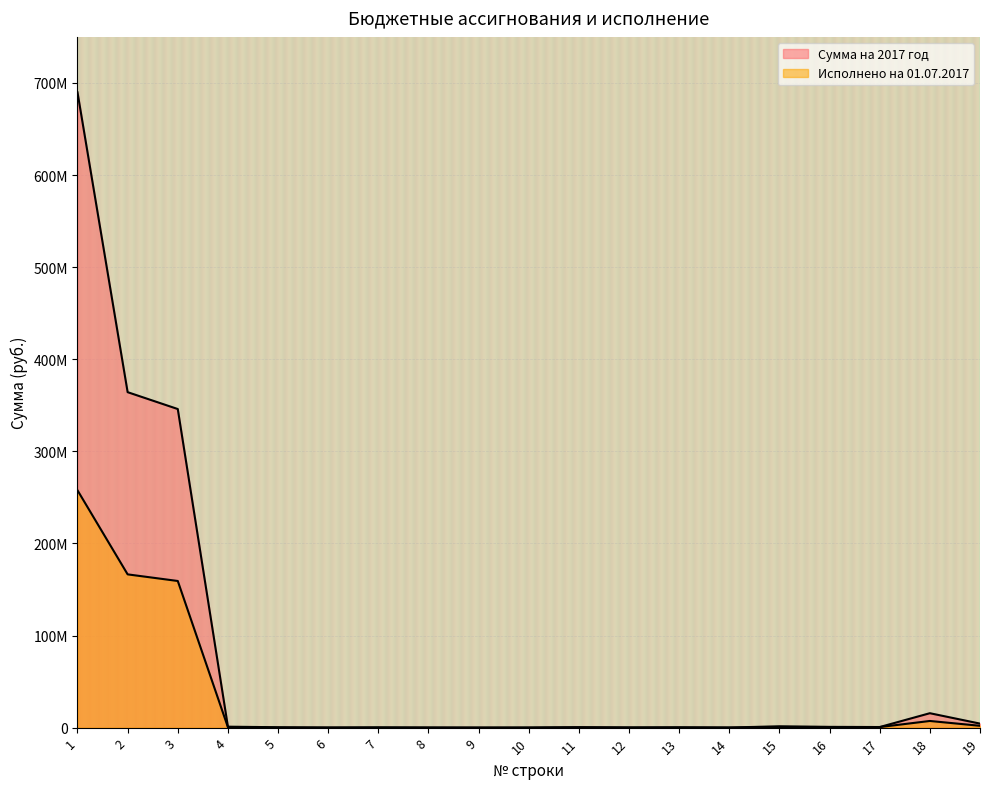

What is the difference between the second highest and minimum values in the Исполнено на 01.07.2017 series?

166410829.3